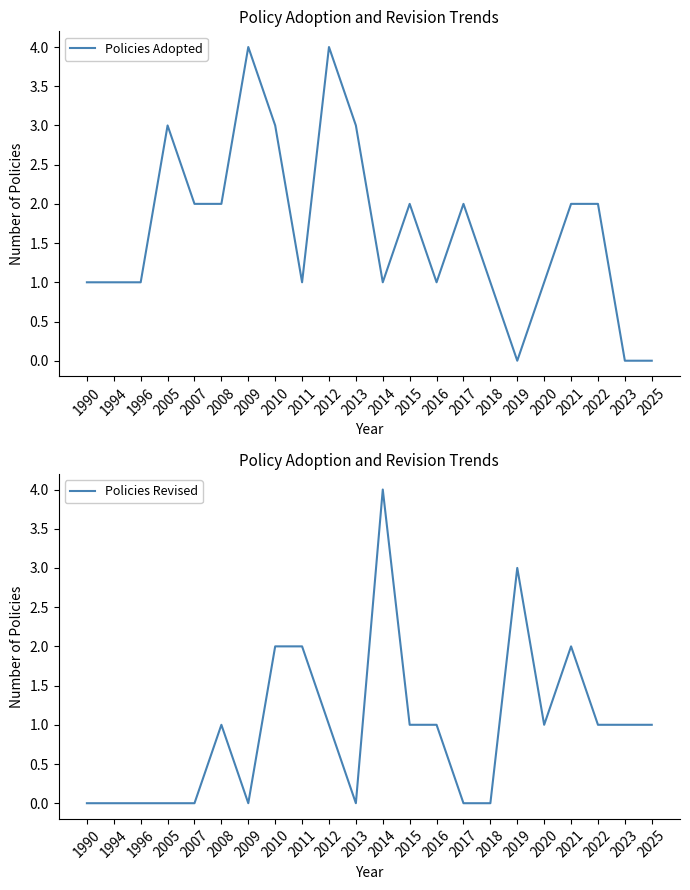

Reading left to right, what are all the values shown in this chart?

Policies Adopted: 1990=1	1994=1	1996=1	2005=3	2007=2	2008=2	2009=4	2010=3	2011=1	2012=4	2013=3	2014=1	2015=2	2016=1	2017=2	2018=1	2019=0	2020=1	2021=2	2022=2	2023=0	2025=0
Policies Revised: 1990=0	1994=0	1996=0	2005=0	2007=0	2008=1	2009=0	2010=2	2011=2	2012=1	2013=0	2014=4	2015=1	2016=1	2017=0	2018=0	2019=3	2020=1	2021=2	2022=1	2023=1	2025=1